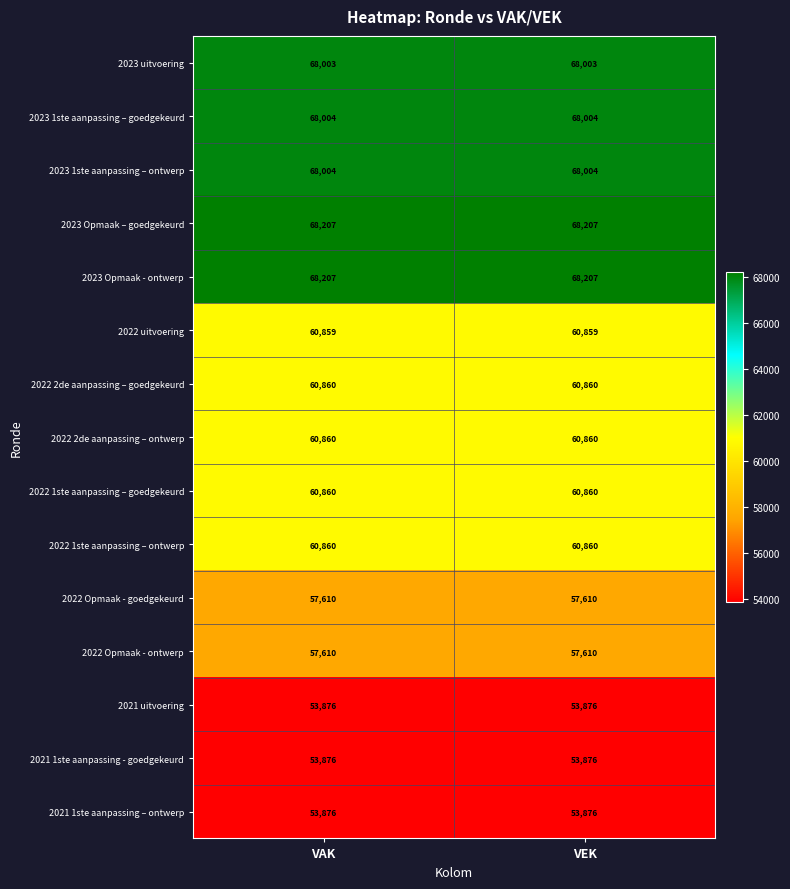

What is the total value across all series at VEK?

921572